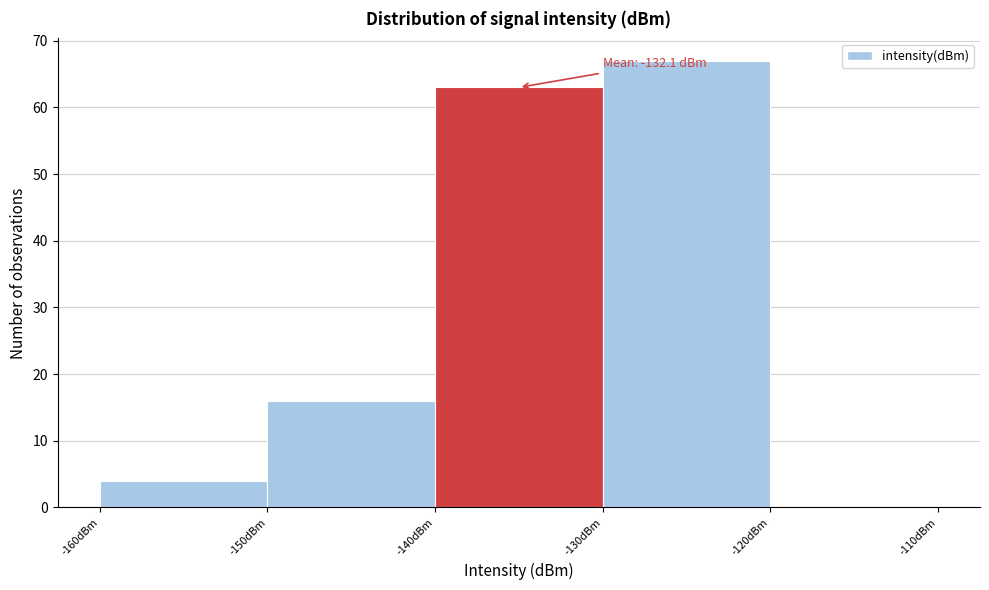

Over which range of the x-axis is the bar tallest?

-130 to -120